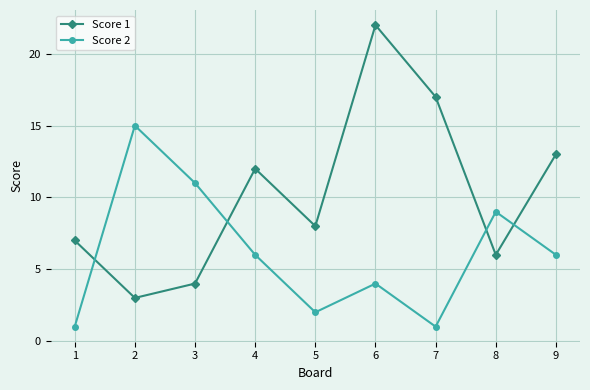

What value does the Score 1 series have at 9?

13